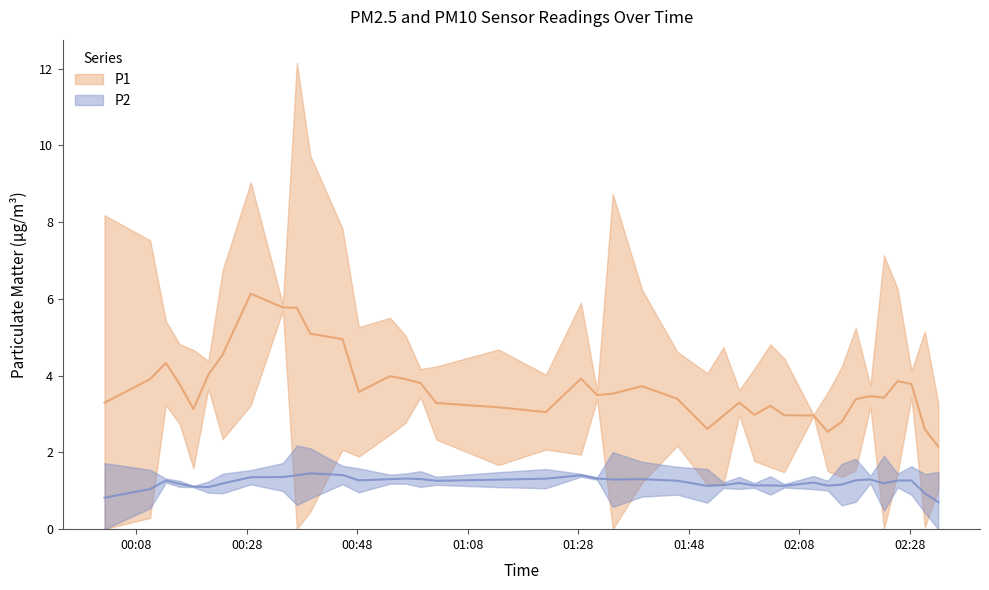

Which series has the largest total across all categories?

P1